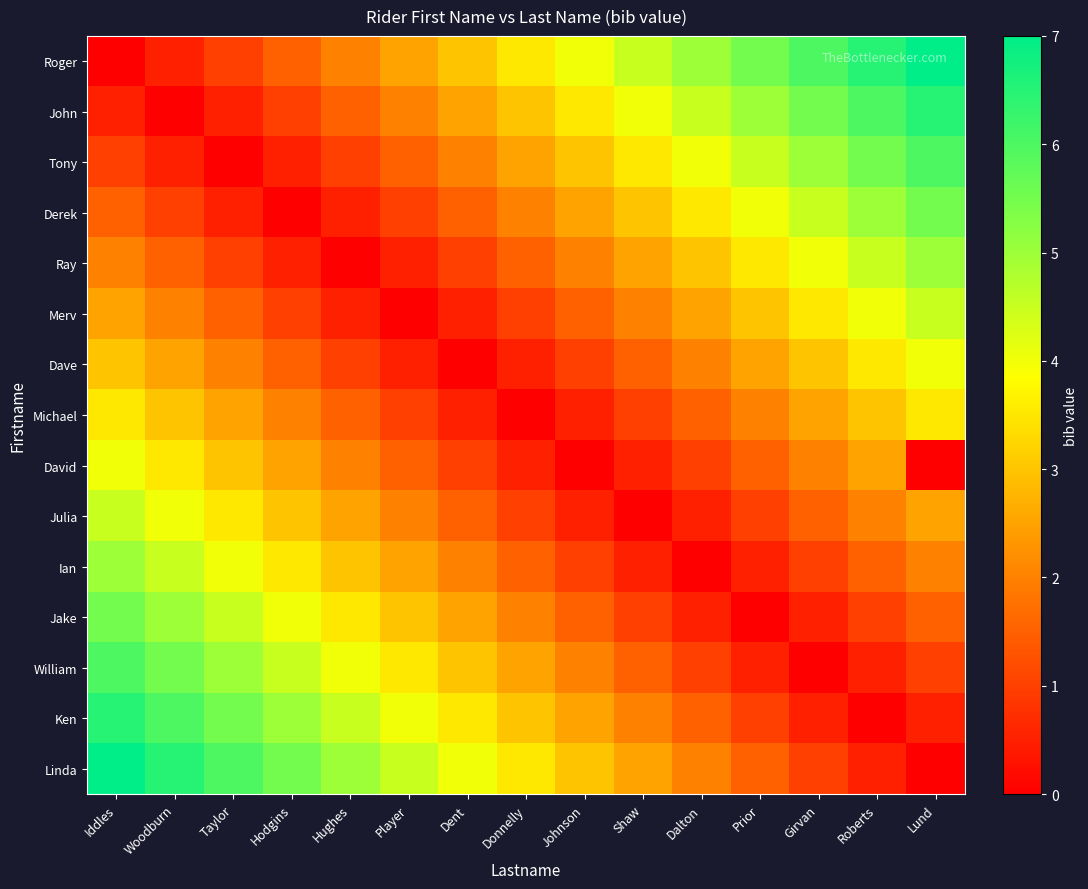

Which series has the largest total across all categories?

Roger